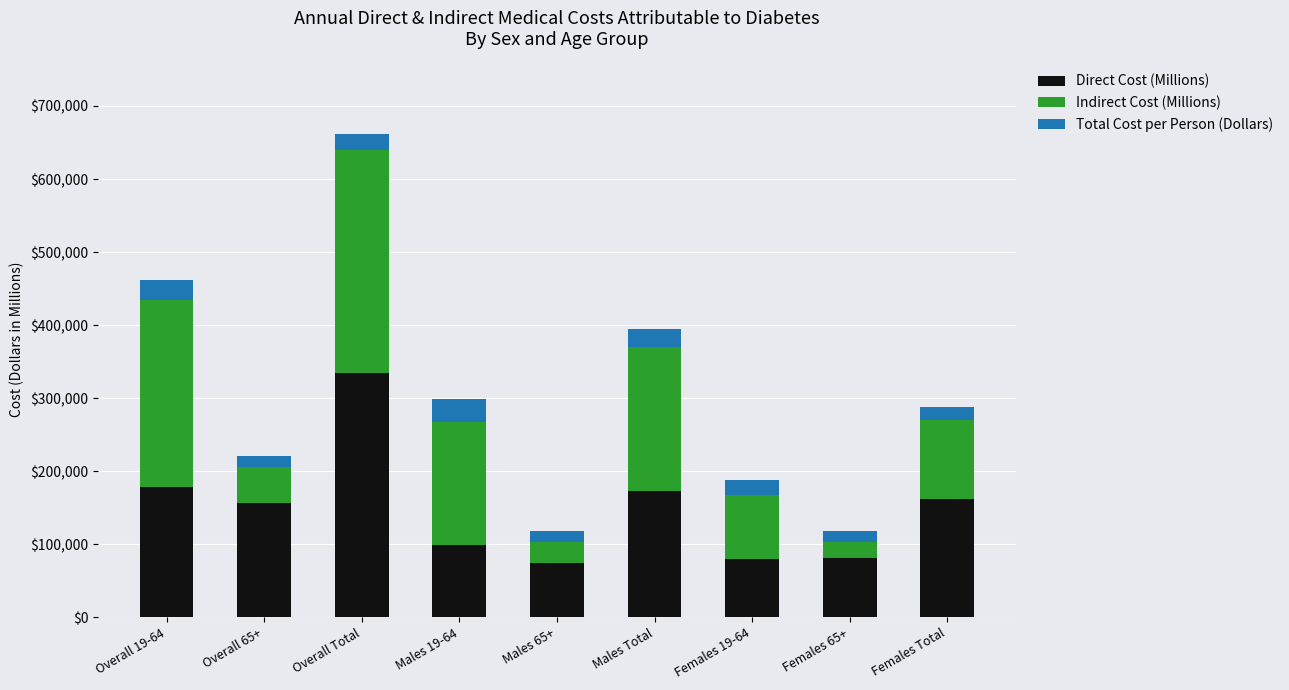

At which label does Direct Cost (Millions) reach its peak?

Overall Total